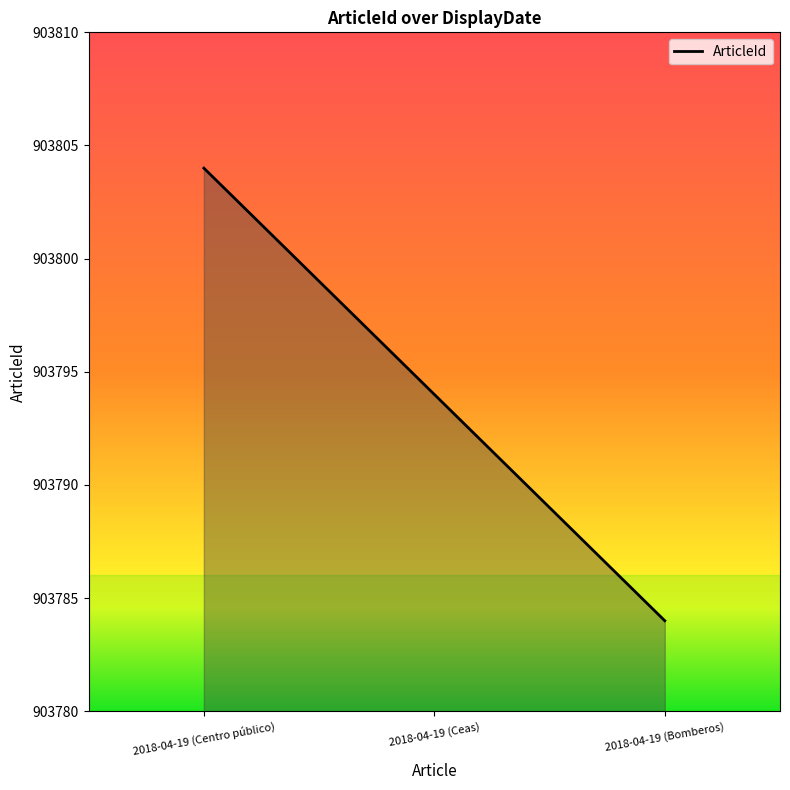

What is the greatest value displayed?

903804